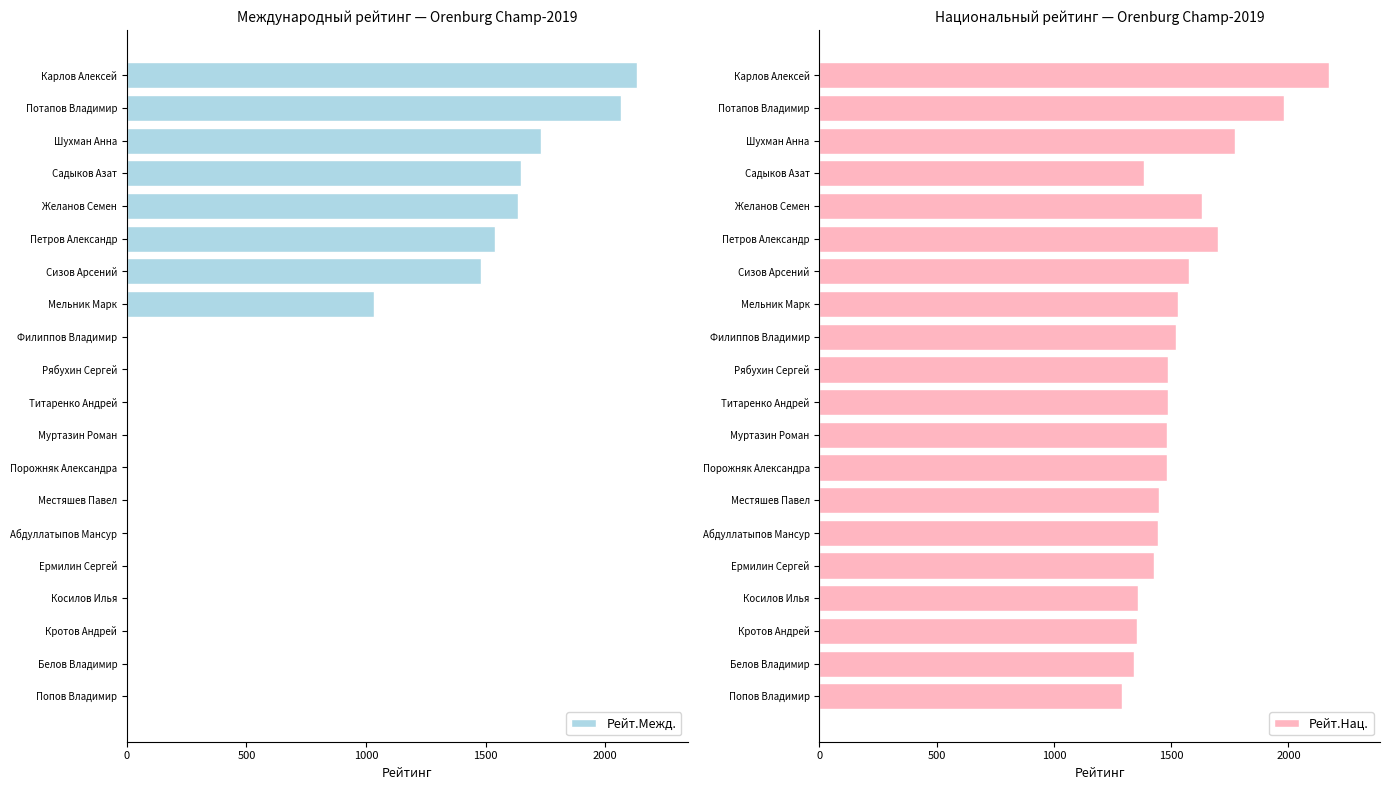

List the series in order of their overall mean, highest first.

Рейт.Нац., Рейт.Межд.